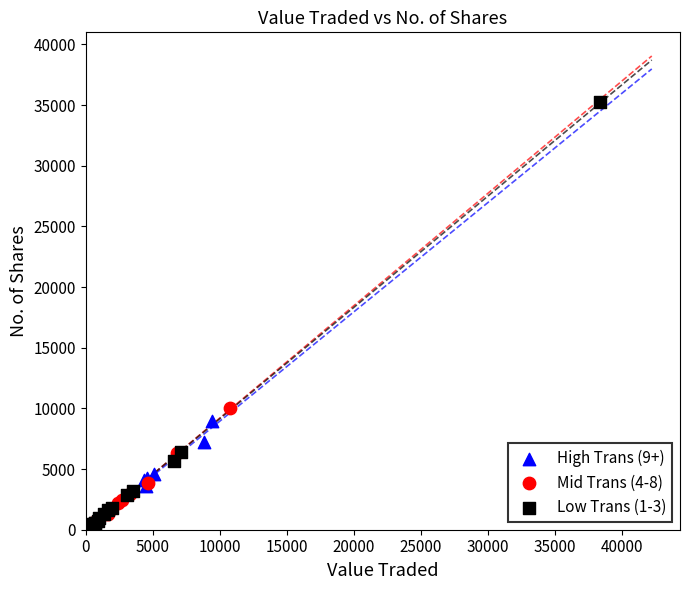

Which series has the largest Y range (max minus min)?

Low Trans (1-3)